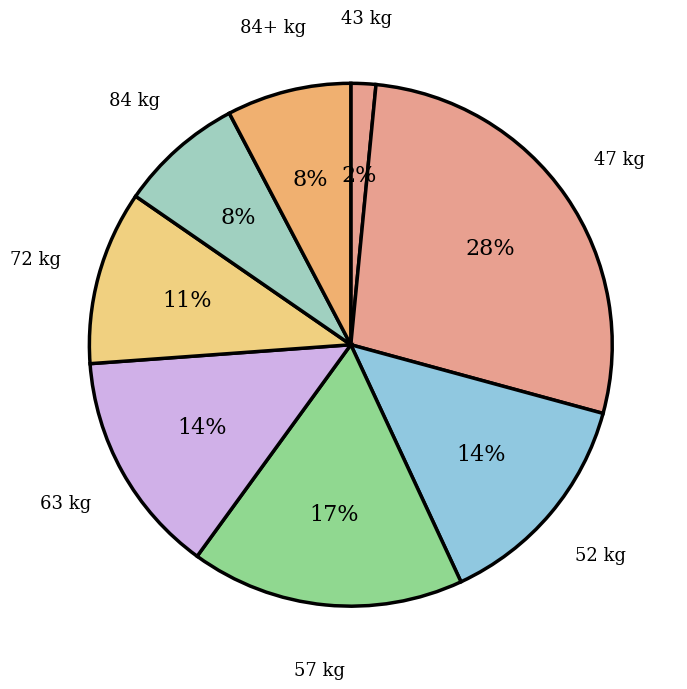

Approximately how many times larger is the value at 84+ compared to 84?

1.0